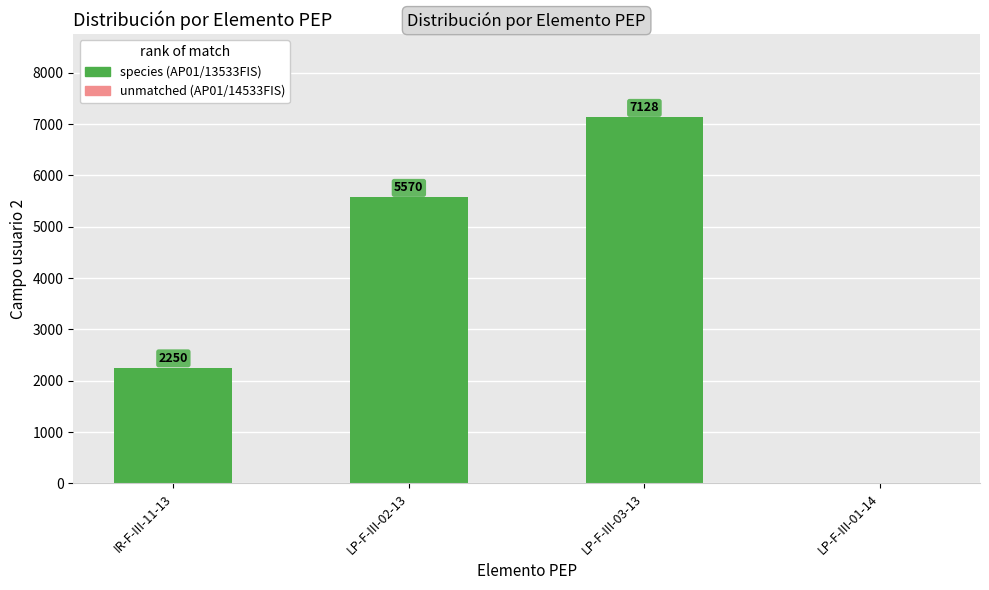

Reading left to right, transcribe all the data shown in this chart.

2250	5570	7128	0